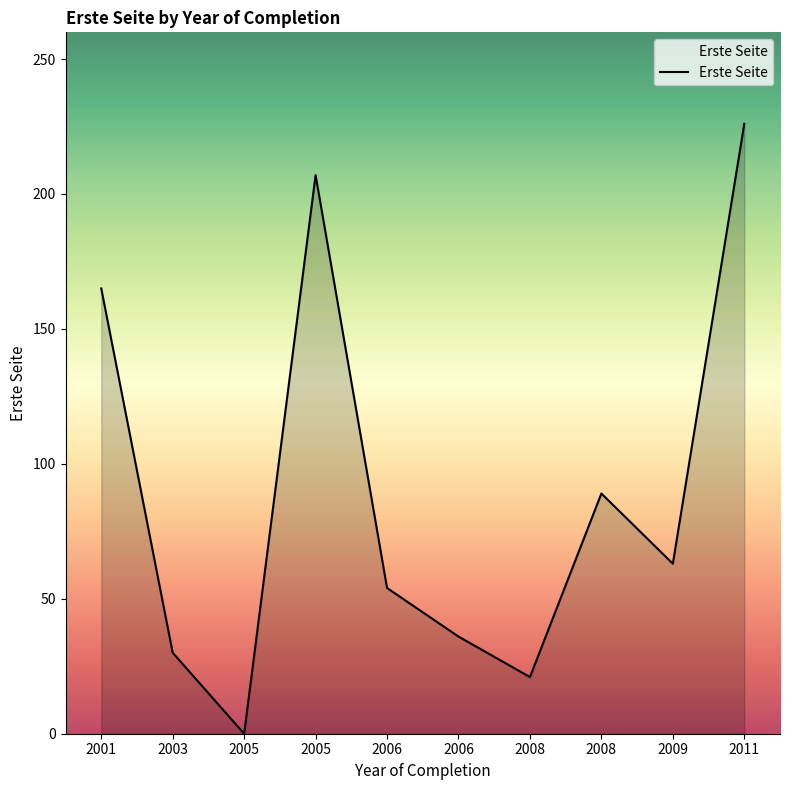

At which category does the chart reach its minimum across all series?

2005